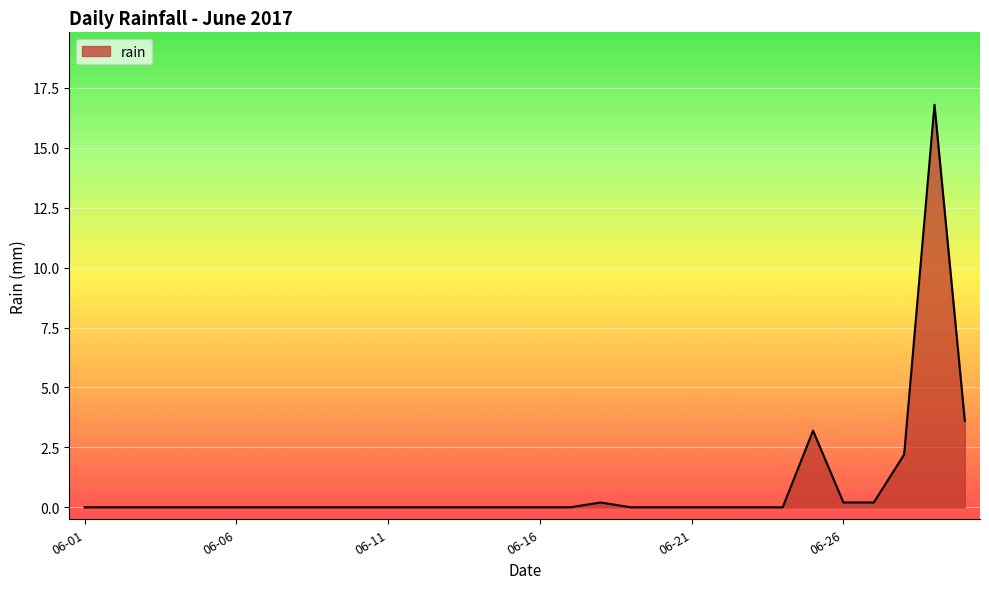

What is the difference between the maximum and minimum values?

16.8